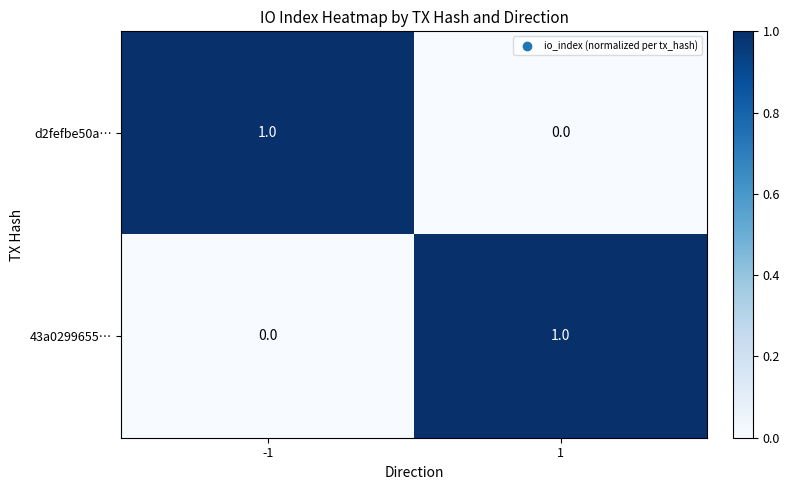

How many series are shown in this chart?

2